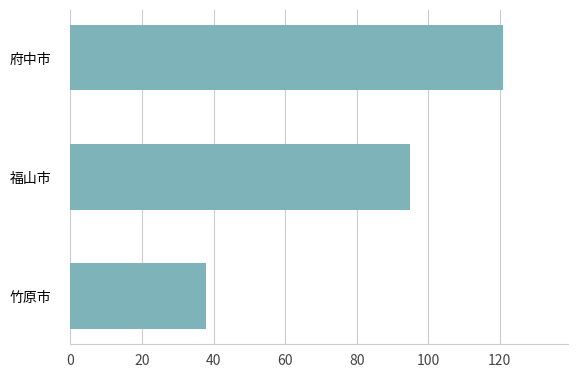

List the labels in order of value, largest first.

府中市, 福山市, 竹原市